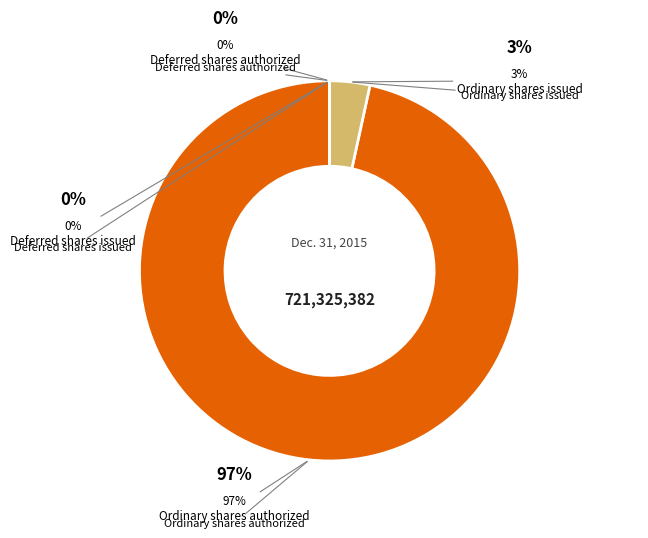

The Ordinary shares issued slice represents 1% of the pie. True or false?

False